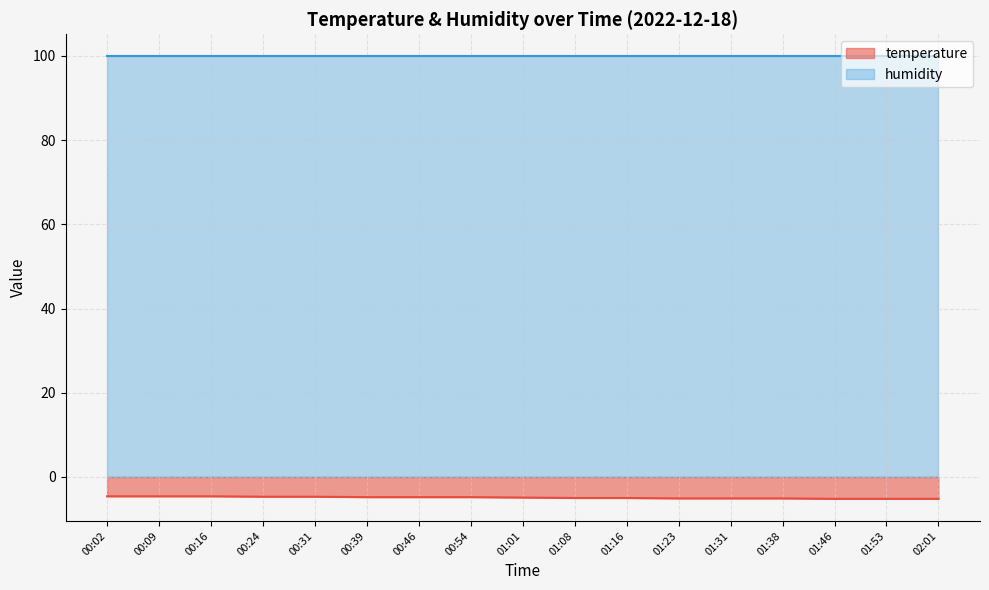

Does the chart have visible grid lines?

Yes